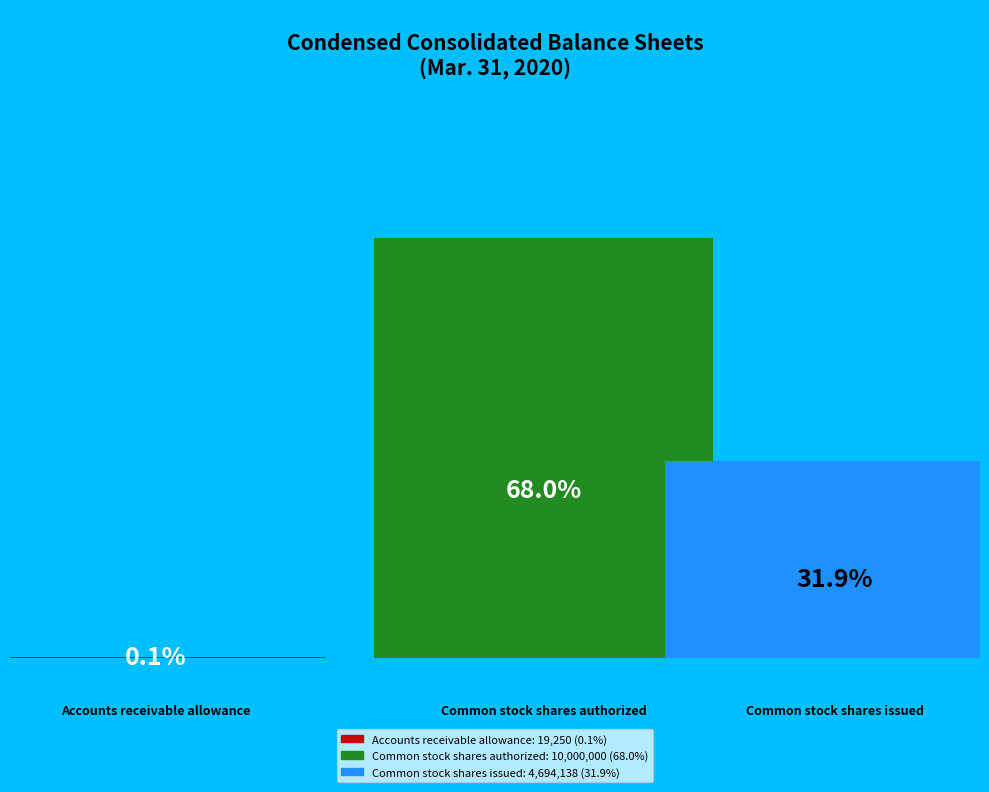

Is Common stock shares authorized the majority of the pie?

Yes